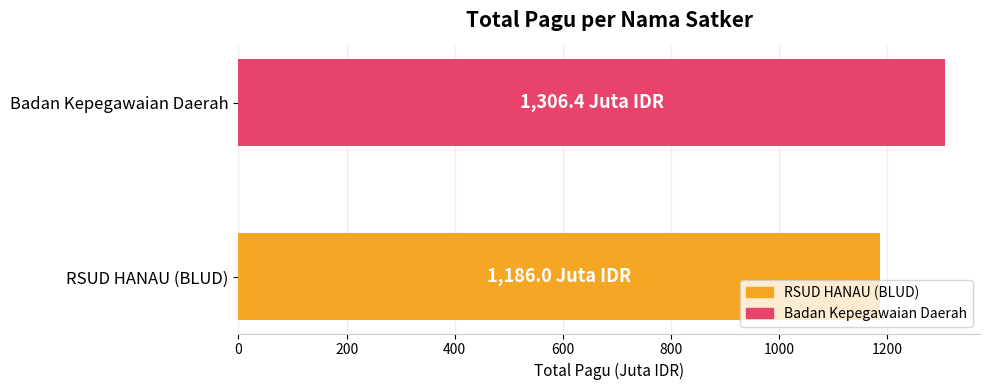

What is the average value?

1246.2